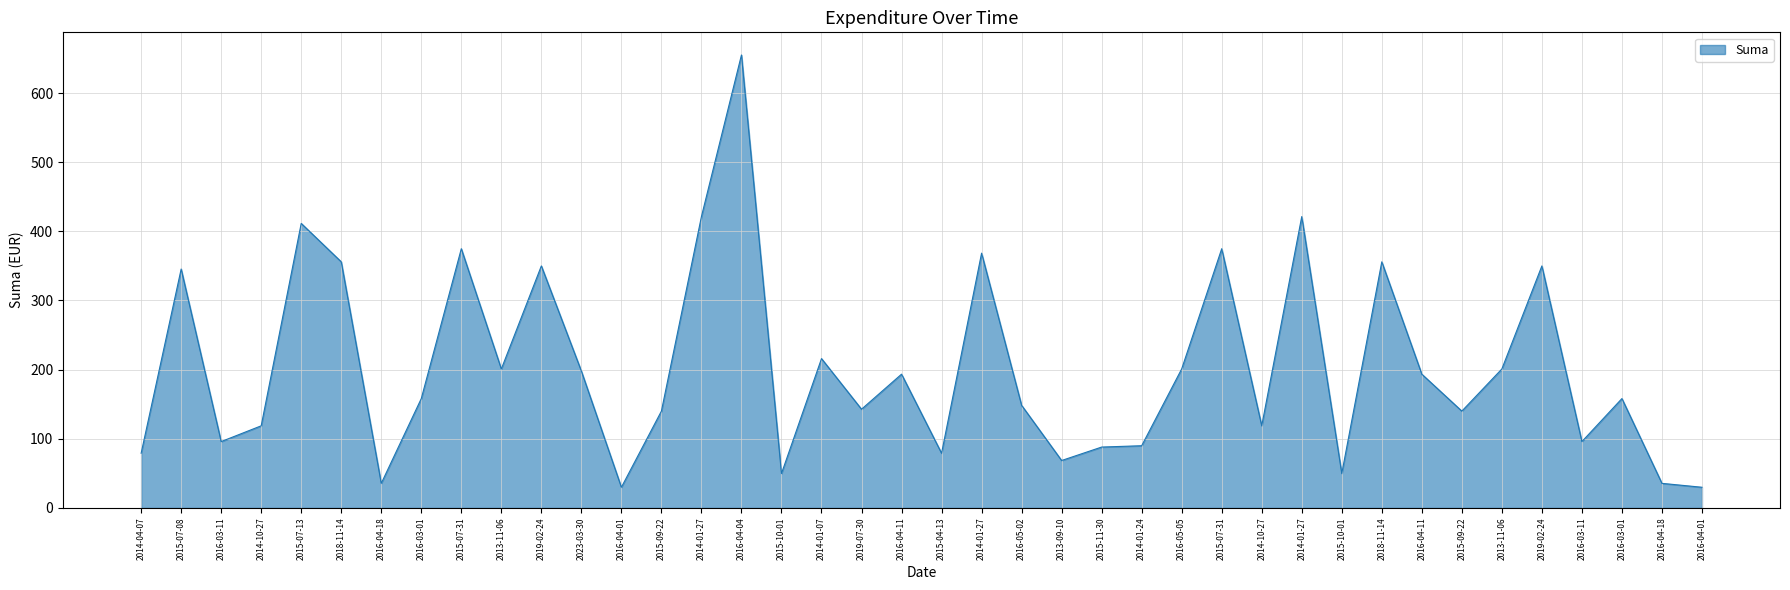

What is the difference between the values at 2016-04-01 and 2014-10-27?

88.8